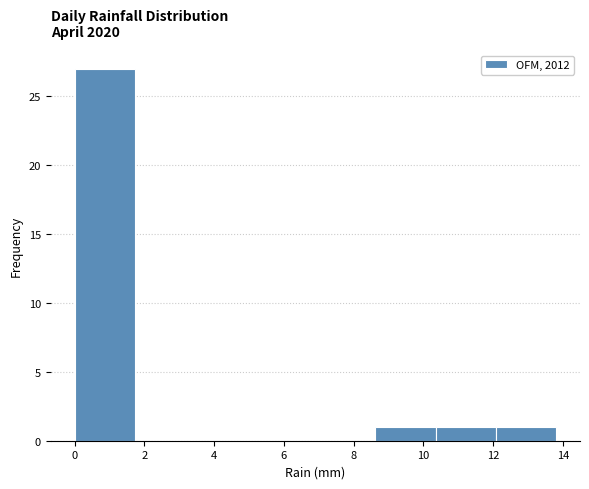

Reading left to right, transcribe this chart: for each bar, give the range it covers on the x-axis and its height. Neither the bar edges nor the heights are printed on the chart, so give them approximately, as read against the axes.

0.0 to 1.8: 27
1.8 to 3.4: 0
3.4 to 5.2: 0
5.2 to 7.0: 0
7.0 to 8.6: 0
8.6 to 10.4: 1
10.4 to 12.0: 1
12.0 to 13.8: 1